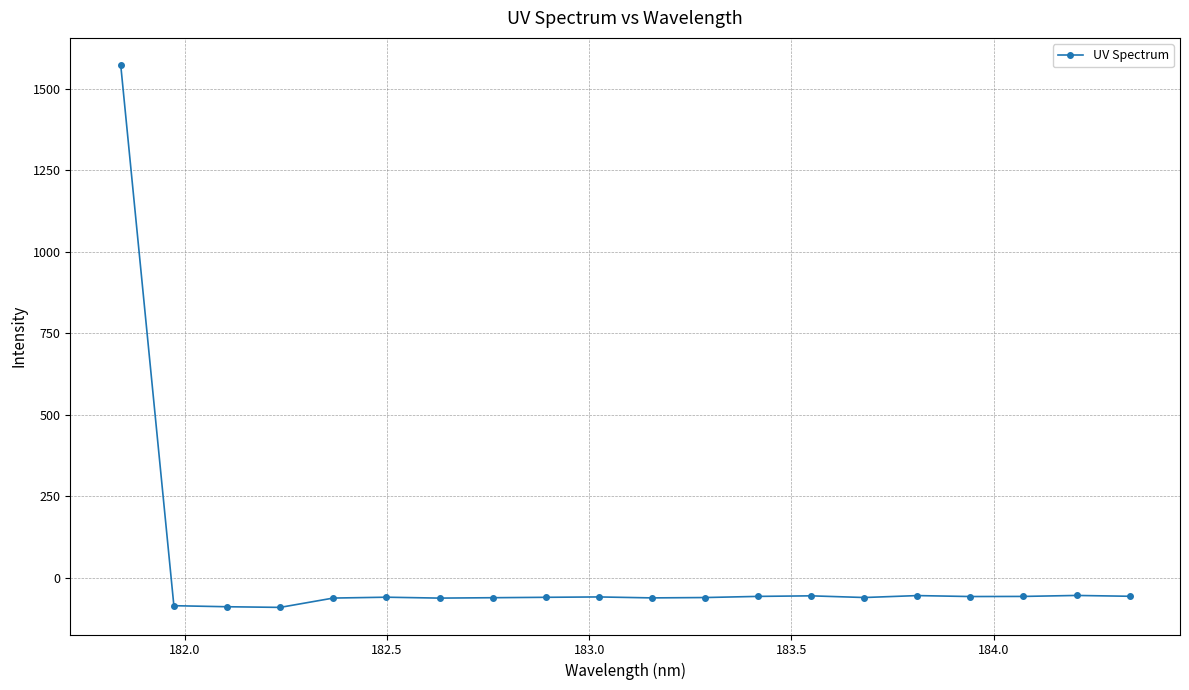

What is the maximum value shown in the chart?

1573.4